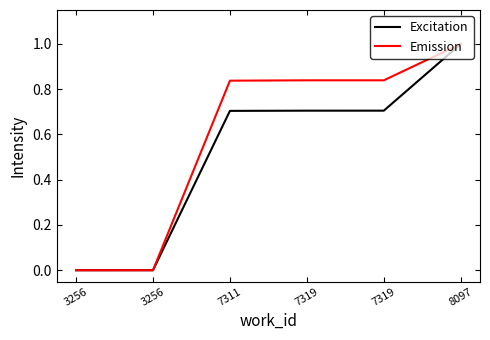

How many lines are shown in the chart?

2